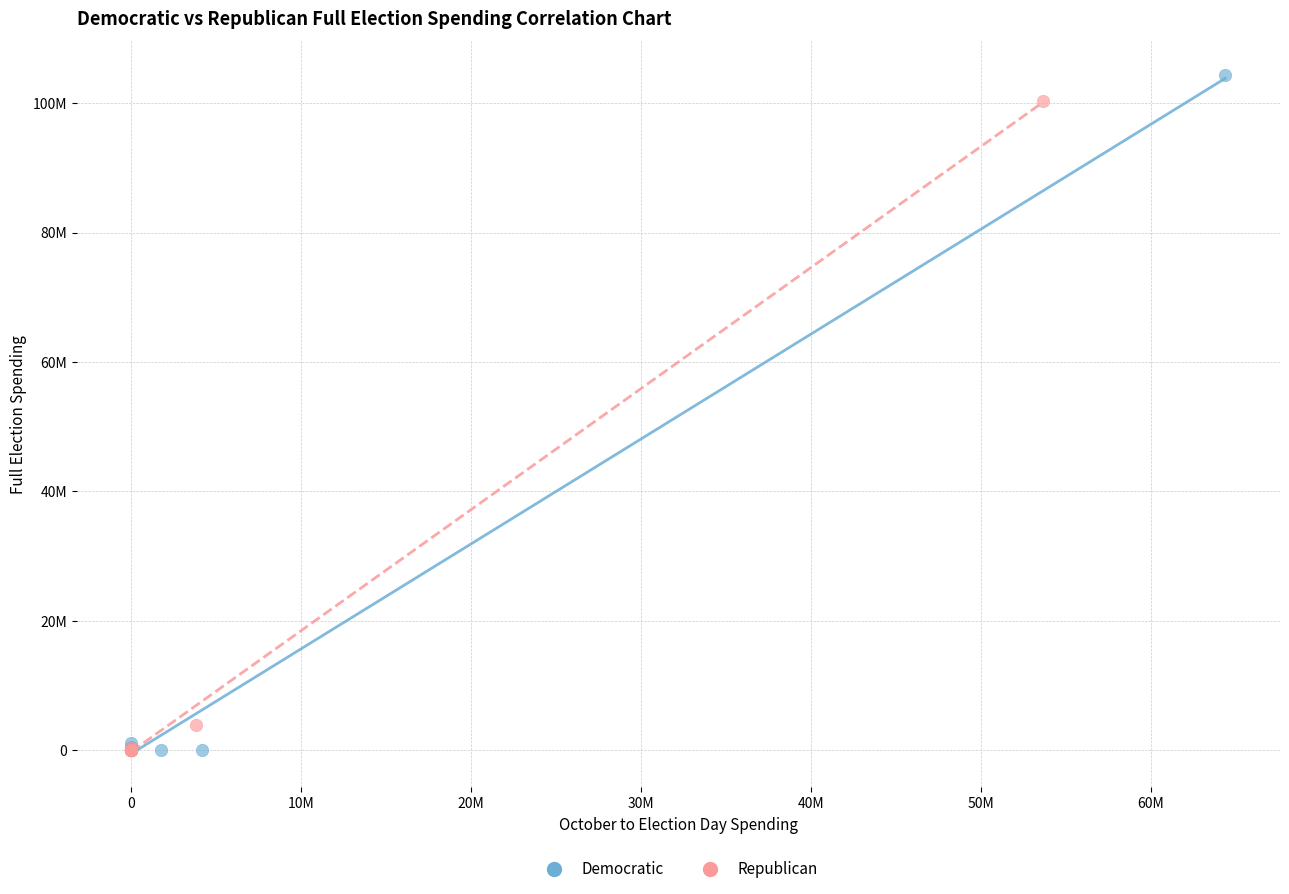

Which series has the widest spread of Y values?

Democratic